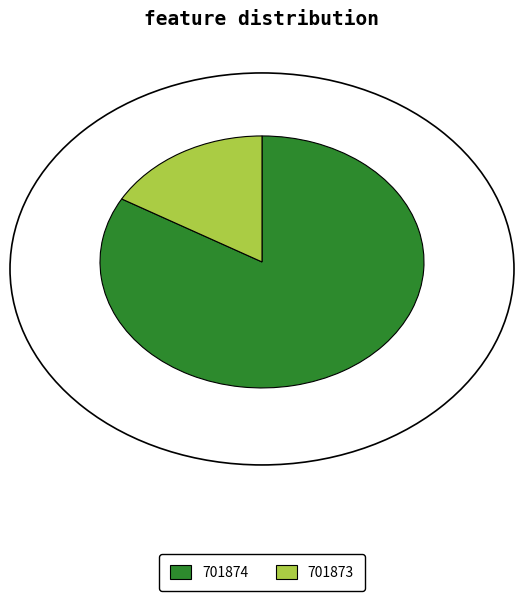

Count the number of slices in the pie.

2